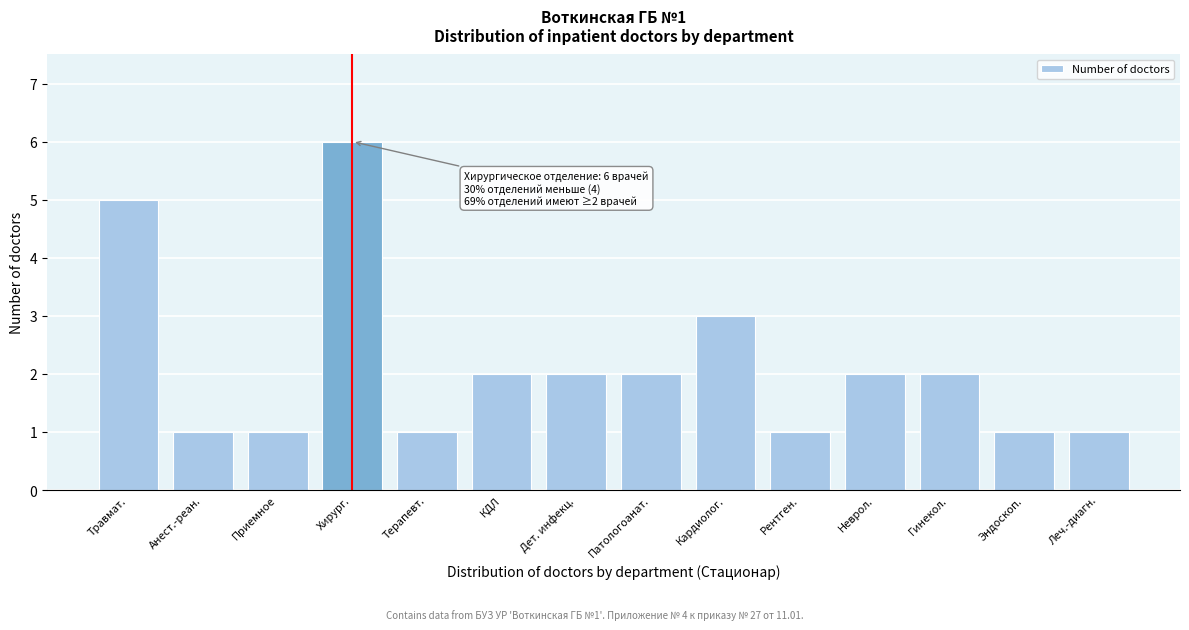

Reading right to left, transcribe all the data shown in this chart.

1	1	2	2	1	3	2	2	2	1	6	1	1	5